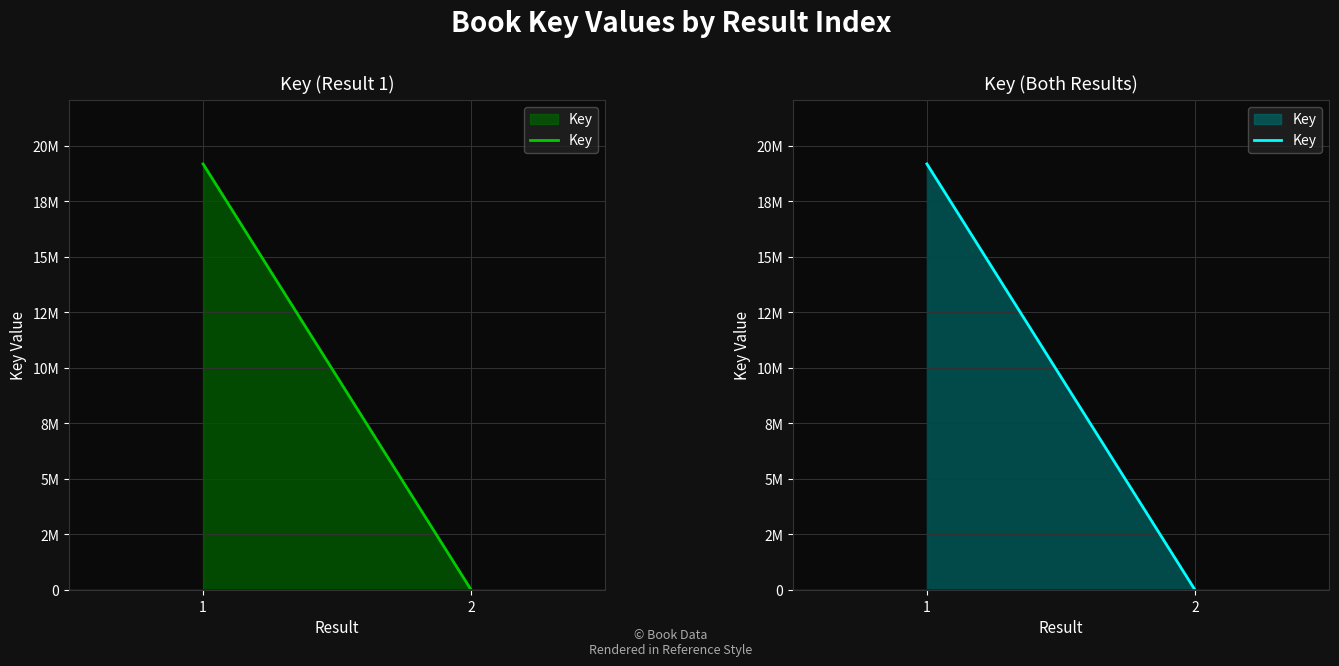

Count the values in the range 5314 to 19181981.

2